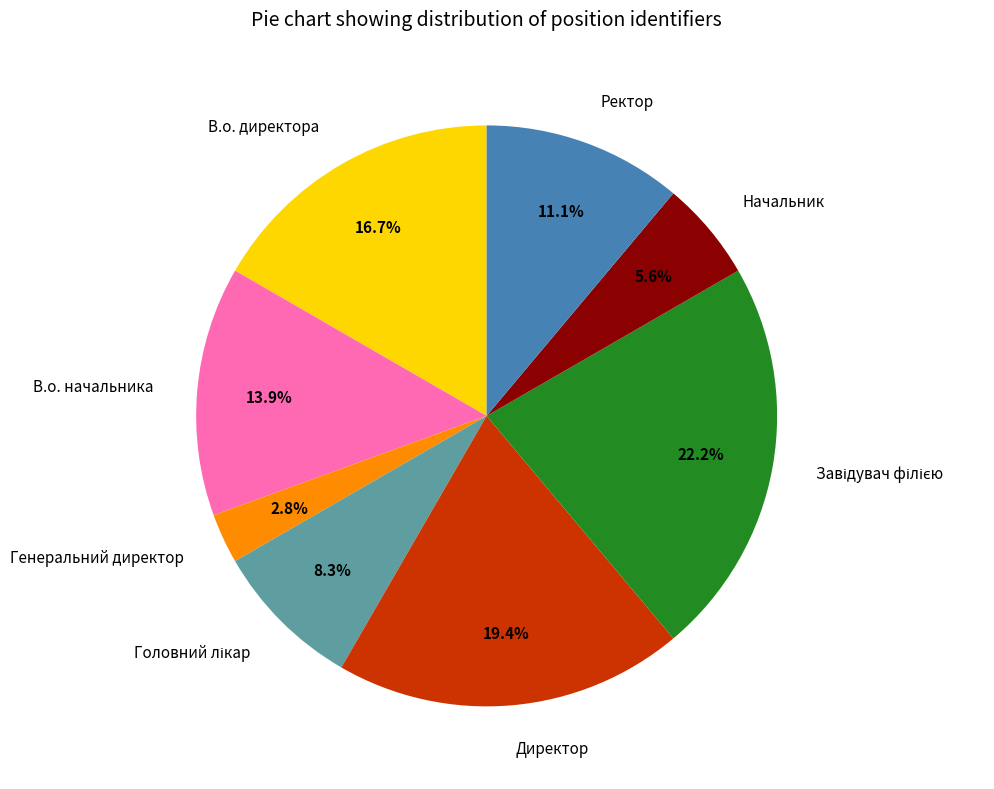

Does any single category account for the majority?

No